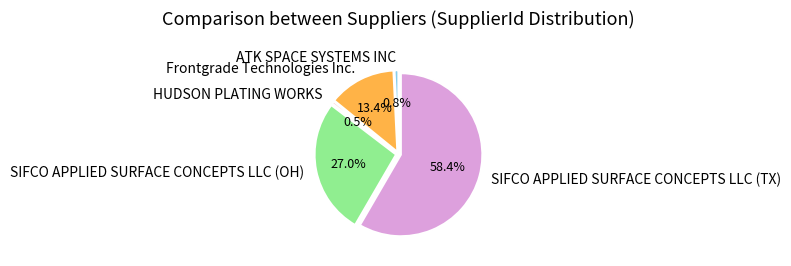

Is there any slice that represents more than half of the pie?

Yes